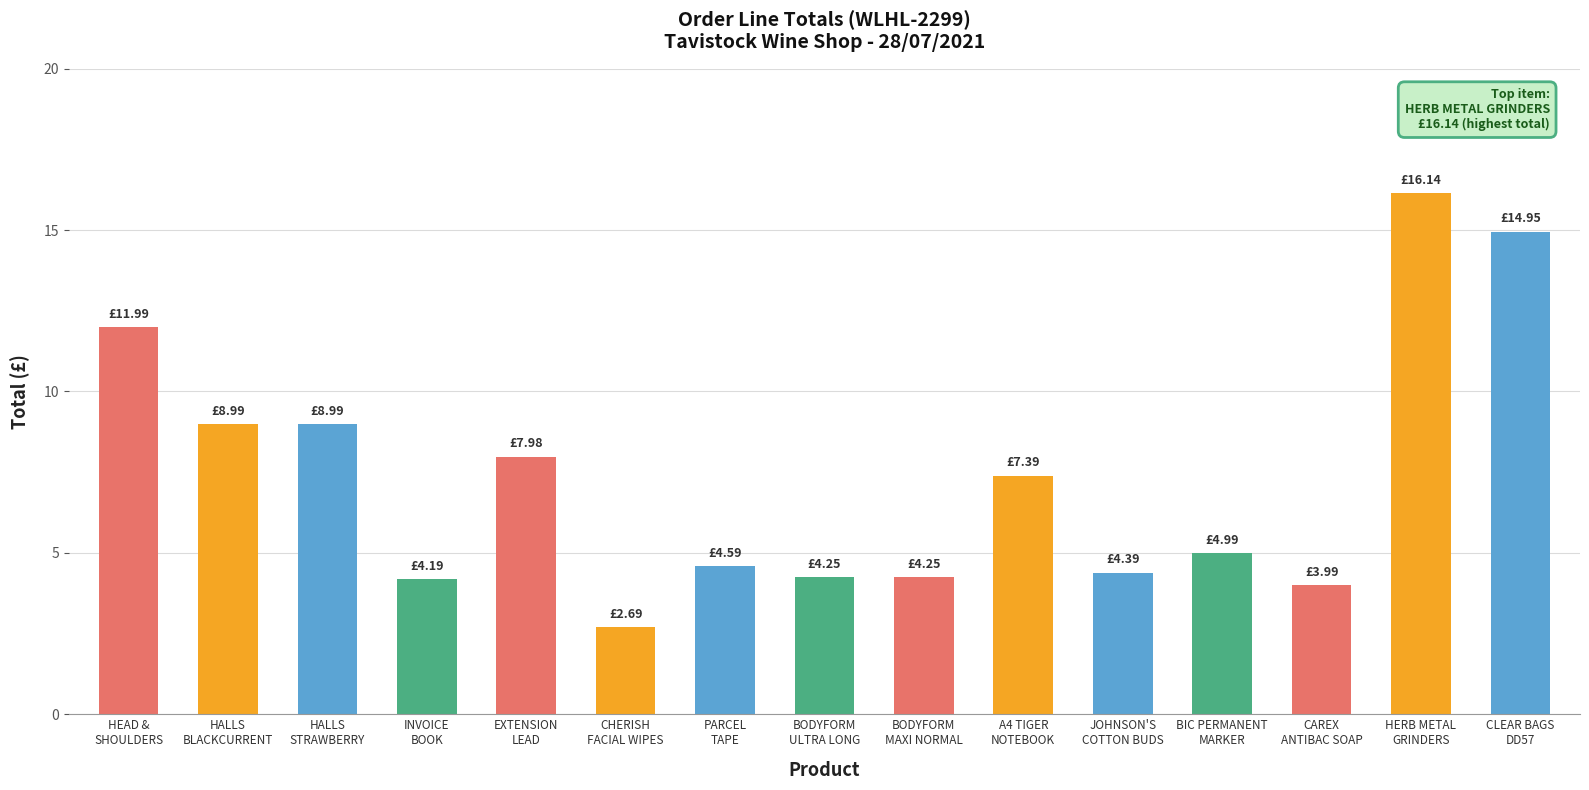

What is the ratio of the value at PARCEL
TAPE to the value at BODYFORM
MAXI NORMAL?

1.1